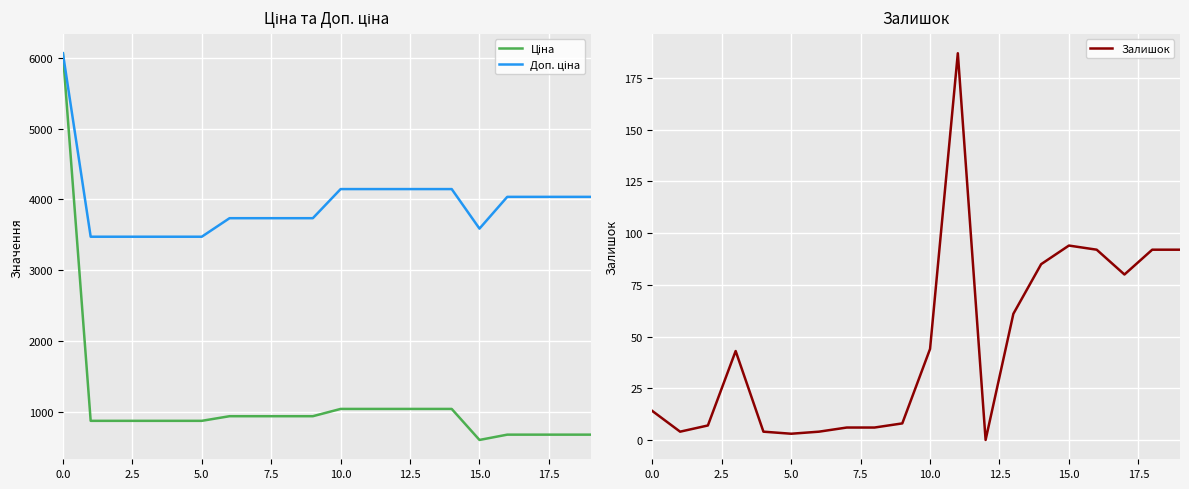

True or false: Доп. ціна and Залишок intersect in this chart.

False